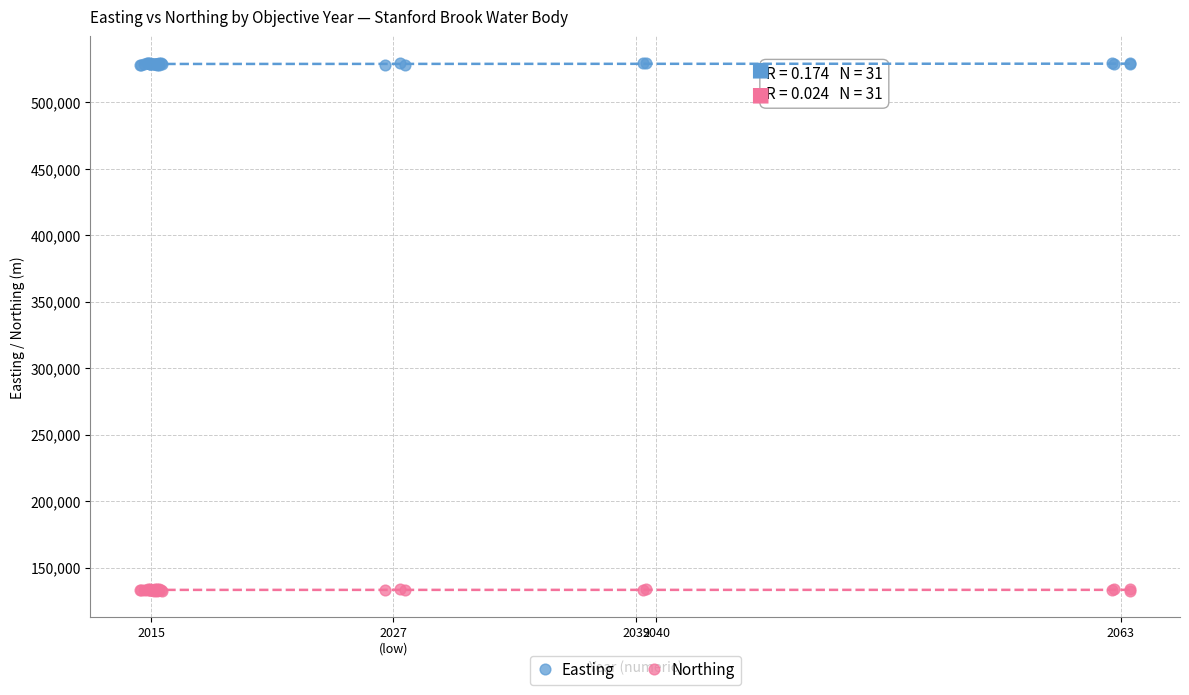

What is the X range (max minus min) for the scatter plot?

49.0